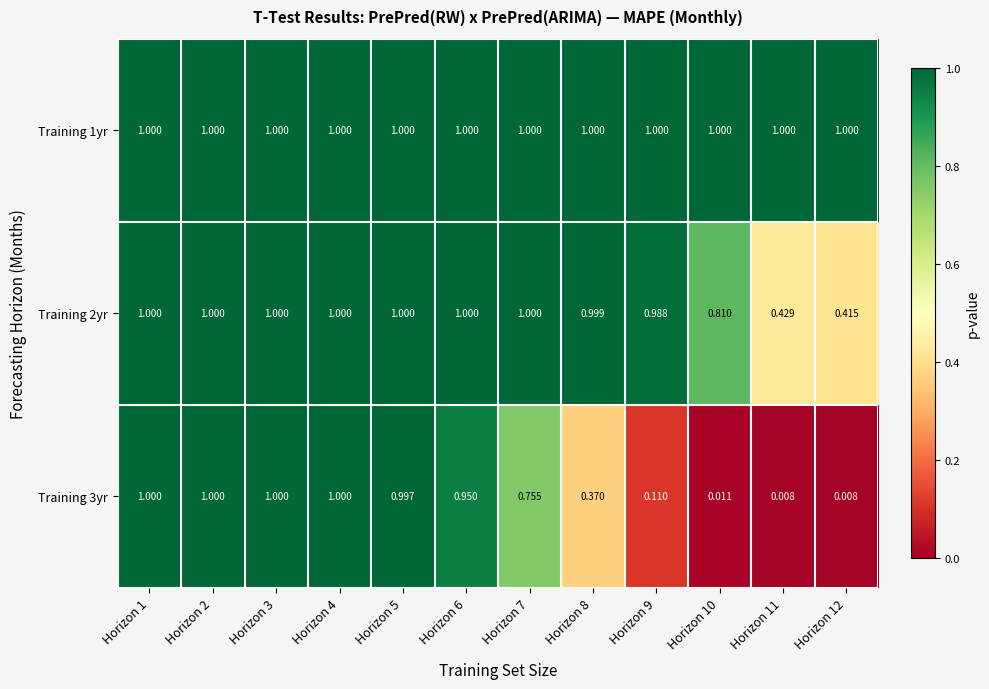

Is the value of Training 2yr at Horizon 4 greater than the value of Training 3yr at Horizon 8?

Yes